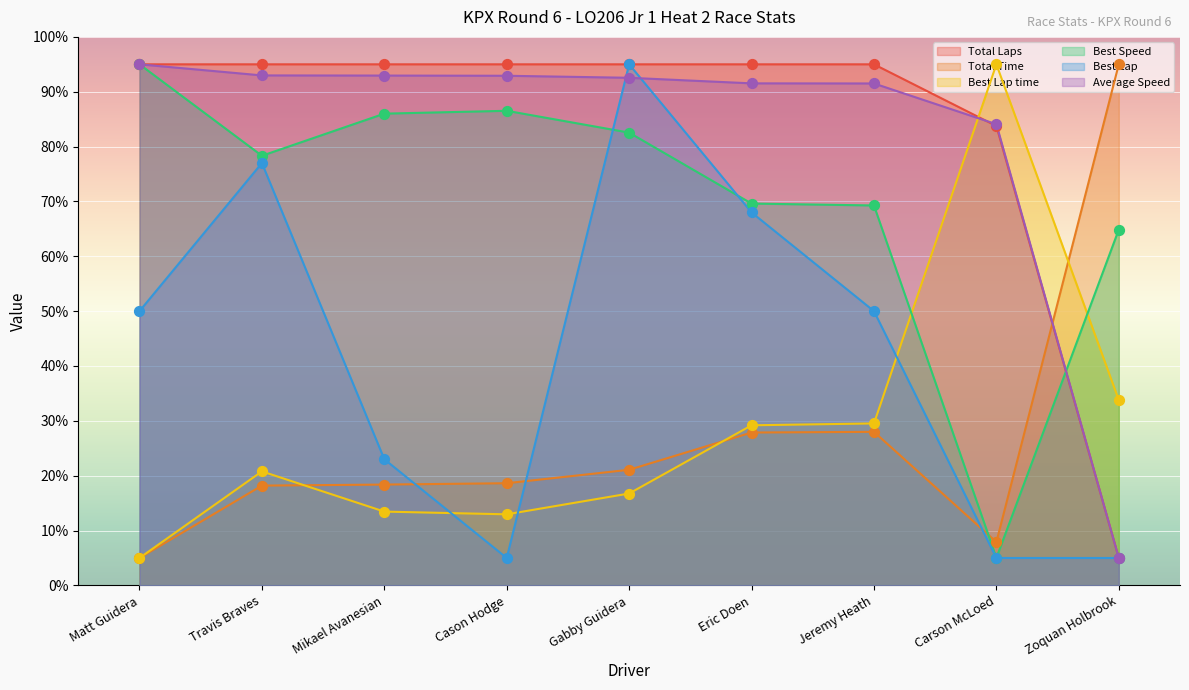

Which series has the largest total across all categories?

Total Laps